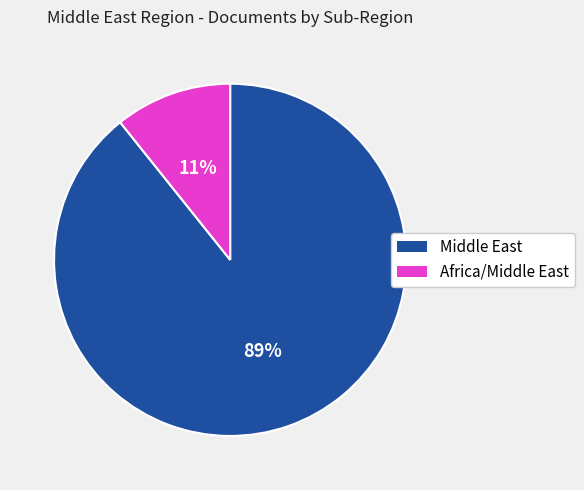

Is there any slice that represents more than half of the pie?

Yes